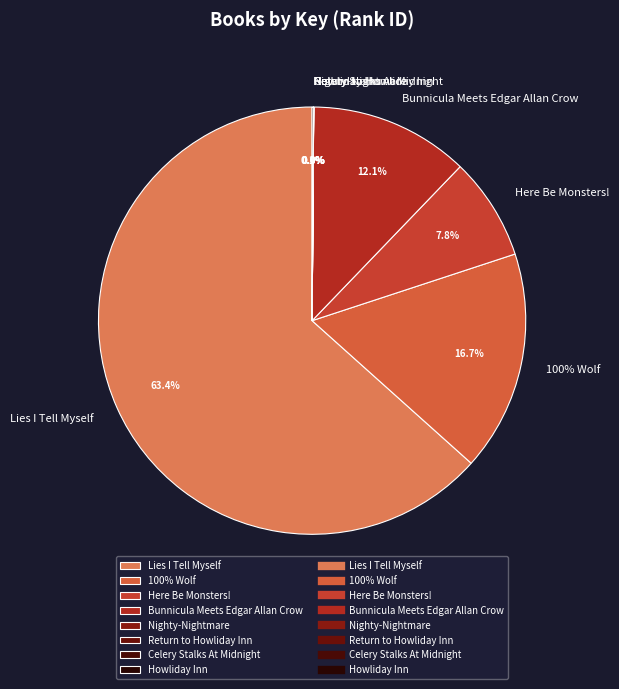

To the nearest percent, what is the difference between the largest and smallest slice percentages?

63%